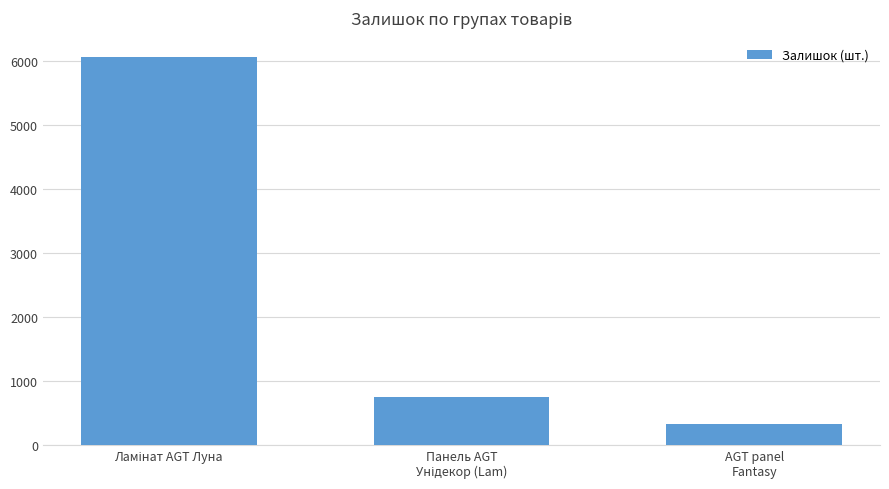

What is the difference between the maximum and minimum values?

5728